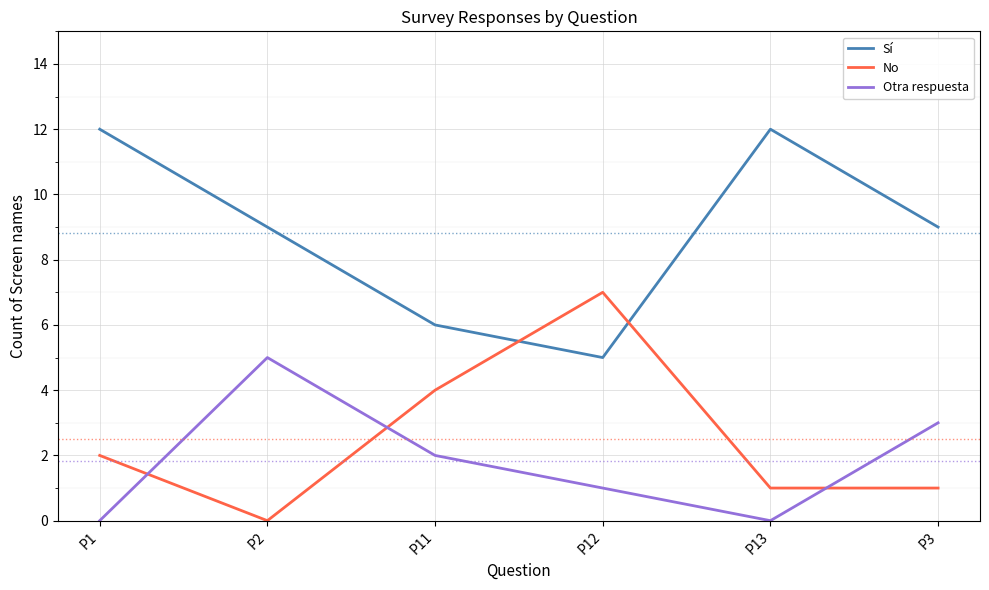

How many intersections are there between No and Otra respuesta?

3